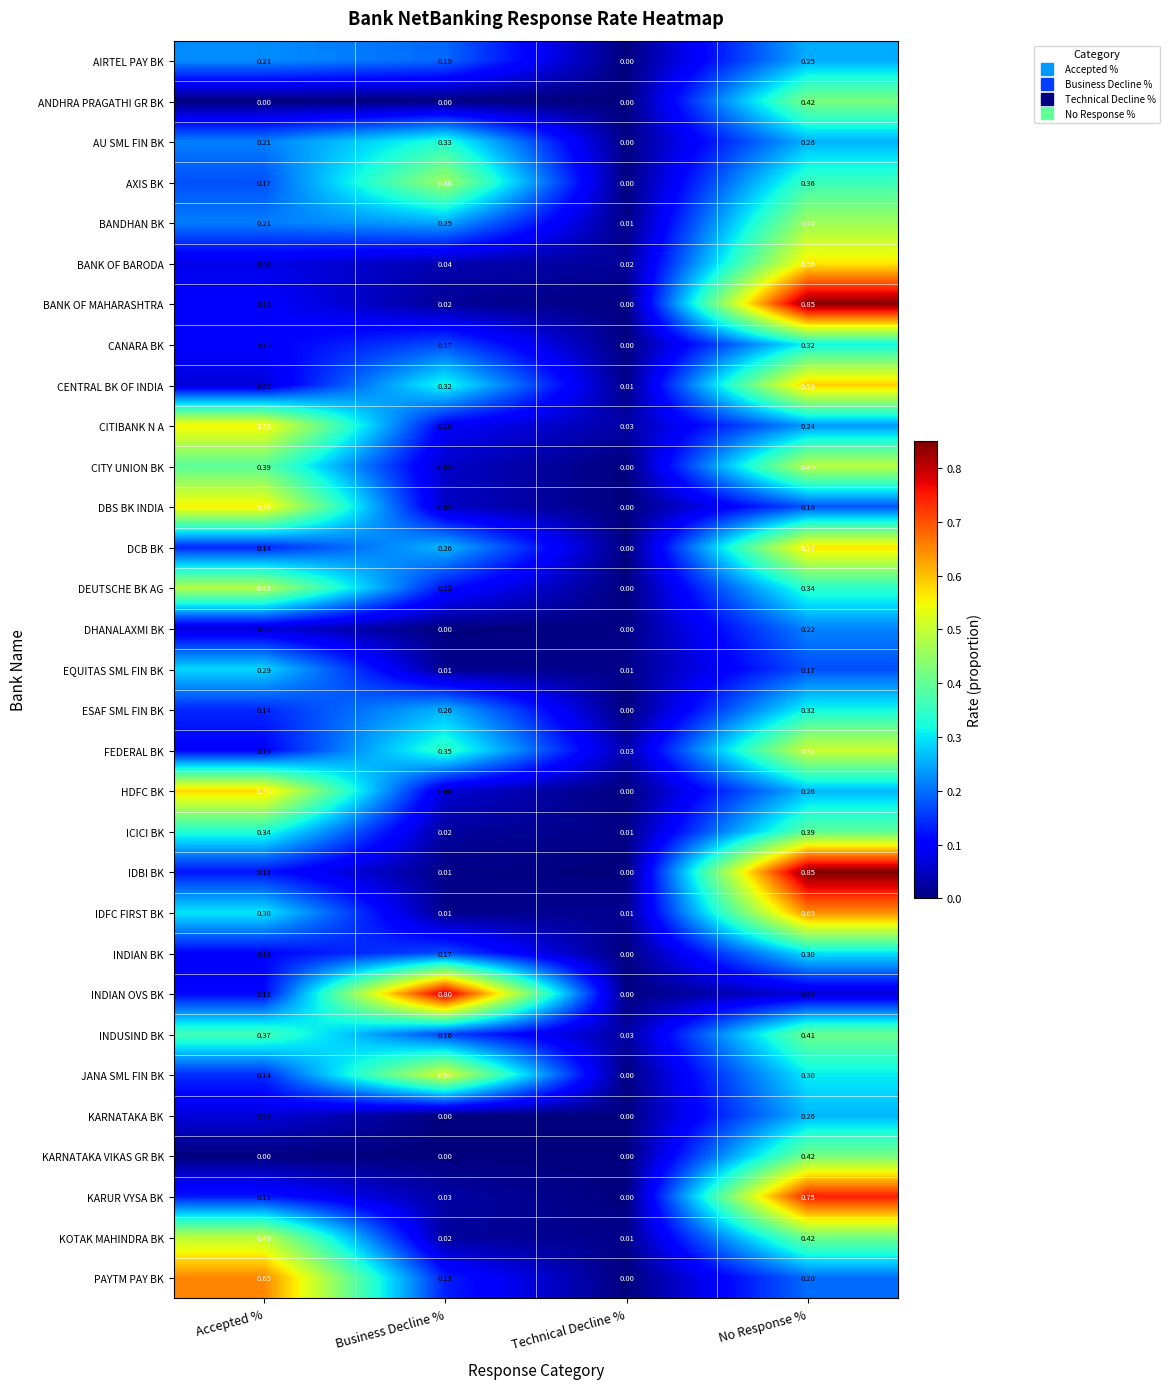

Where is CITY UNION BK nearest to the value 0?

Technical Decline %